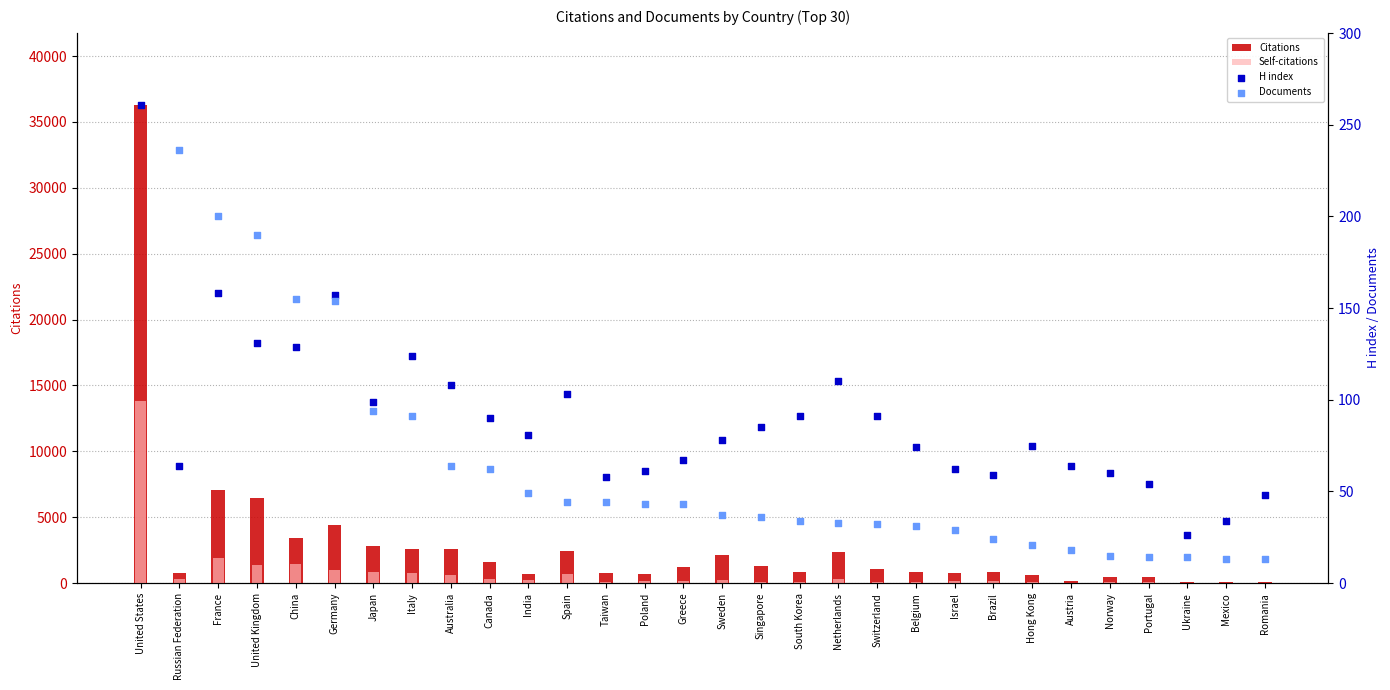

What is the total value across all series at Brazil?

1028